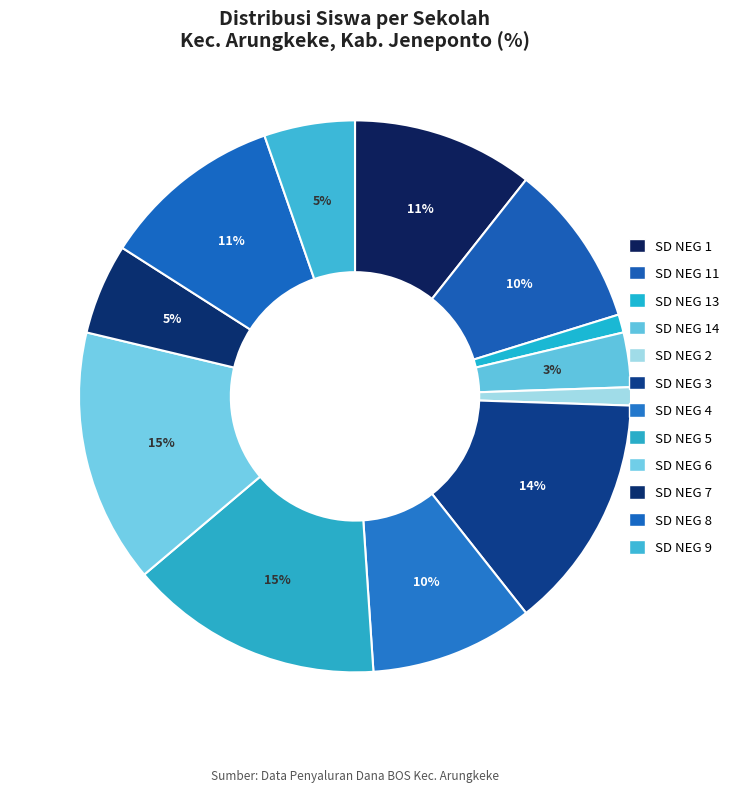

Which slice is the smallest?

UPT SD NEGERI 13 ARUNGKEKE